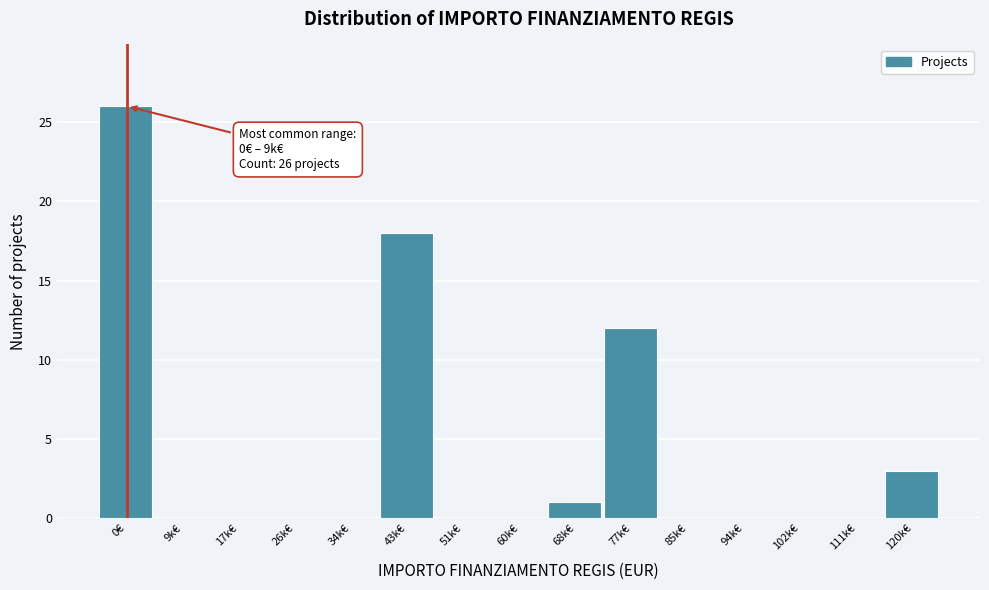

Reading left to right, extract all data points from this chart.

0€=26	9k€=0	17k€=0	26k€=0	34k€=0	43k€=18	51k€=0	60k€=0	68k€=1	77k€=12	85k€=0	94k€=0	102k€=0	111k€=0	120k€=3